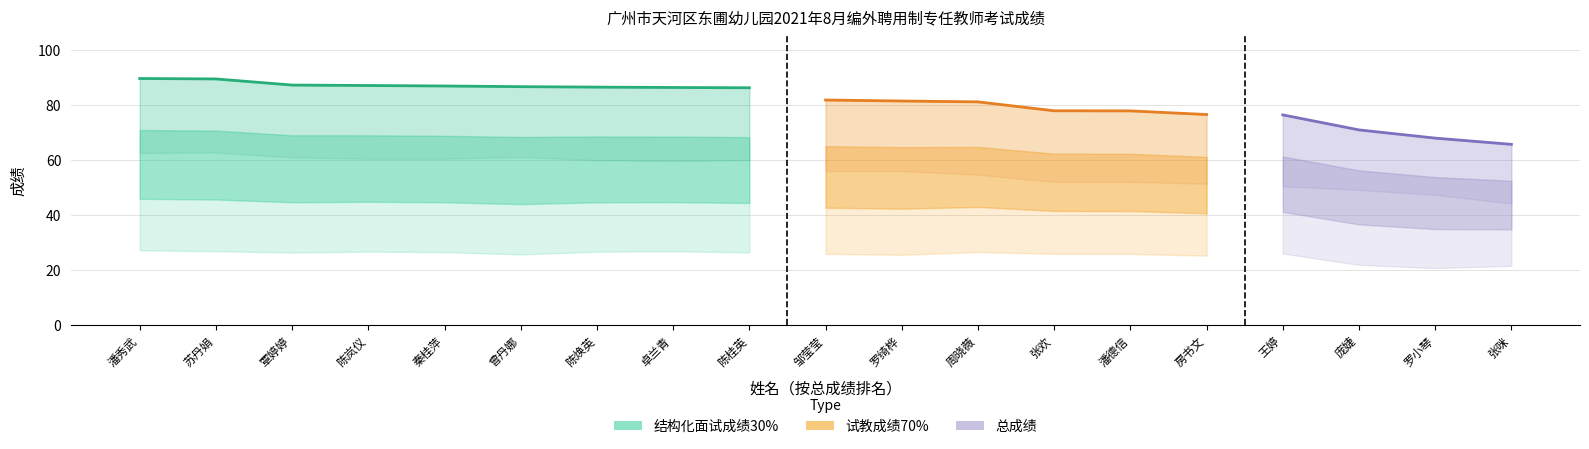

Reading right to left, transcribe all the data shown in this chart.

结构化面试成绩30%: 21.5	20.7	21.8	26.0	25.2	25.8	25.9	26.5	25.5	25.9	26.4	26.8	26.6	25.6	26.5	26.7	26.3	26.8	27.1
试教成绩70%: 44.2	47.3	49.1	50.5	51.4	52.1	52.1	54.7	56.0	56.0	59.9	59.6	59.9	61.1	60.5	60.5	61.0	62.7	62.6
总成绩: 65.7	68.0	71.0	76.5	76.6	77.9	77.9	81.2	81.5	81.9	86.3	86.4	86.6	86.7	87.0	87.2	87.3	89.5	89.7